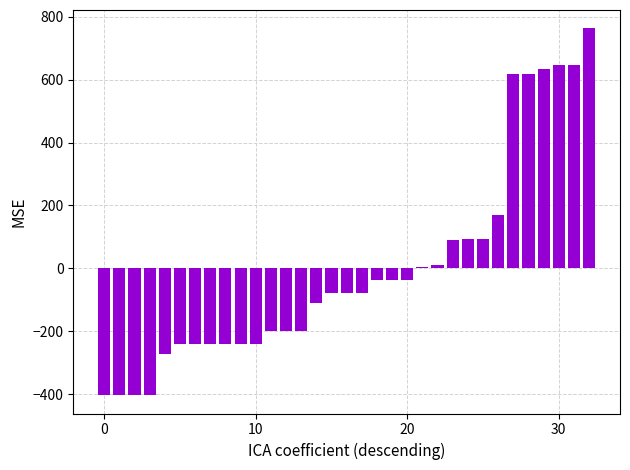

Count the number of data series in this chart.

1